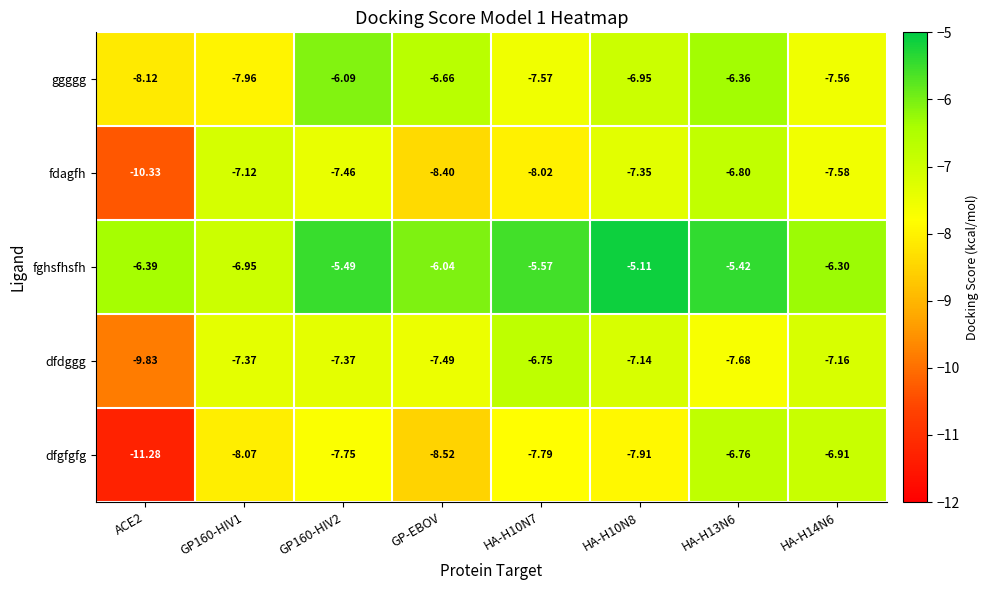

List the series in order of their peak value, lowest first.

fdagfh, dfgfgfg, dfdggg, ggggg, fghsfhsfh